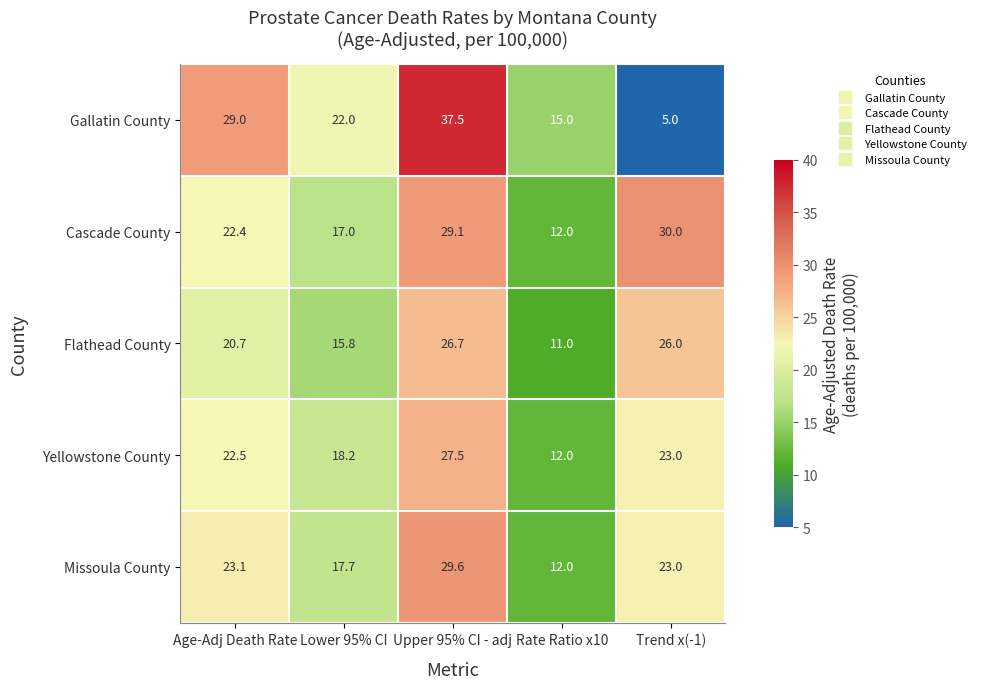

What is the total value across all series at Rate Ratio x10?

62.0